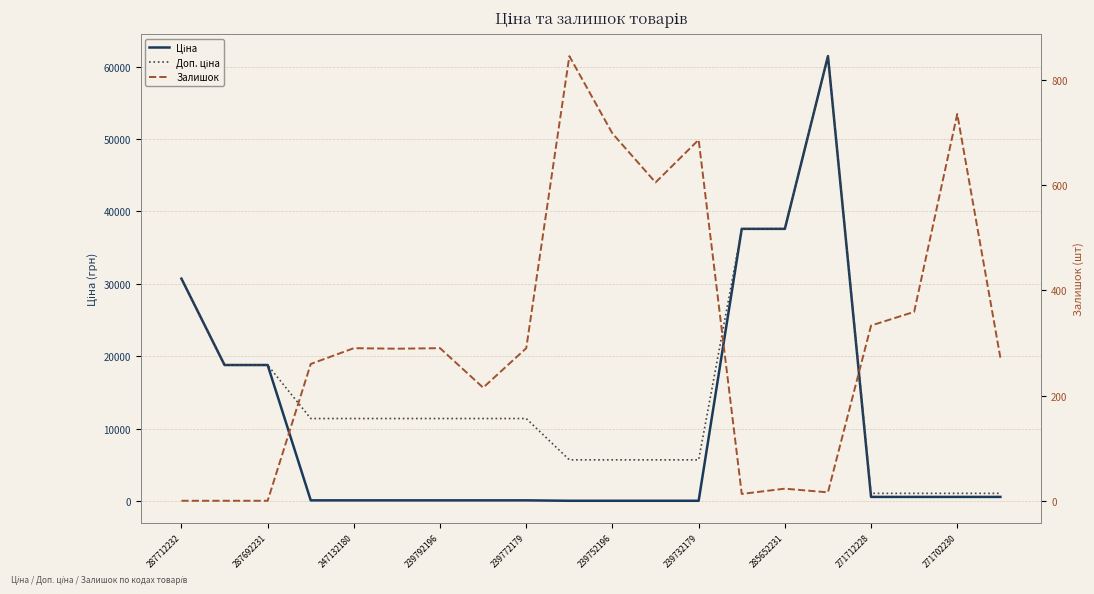

Which series changed the most between 285652231 and 16?

Доп. ціна